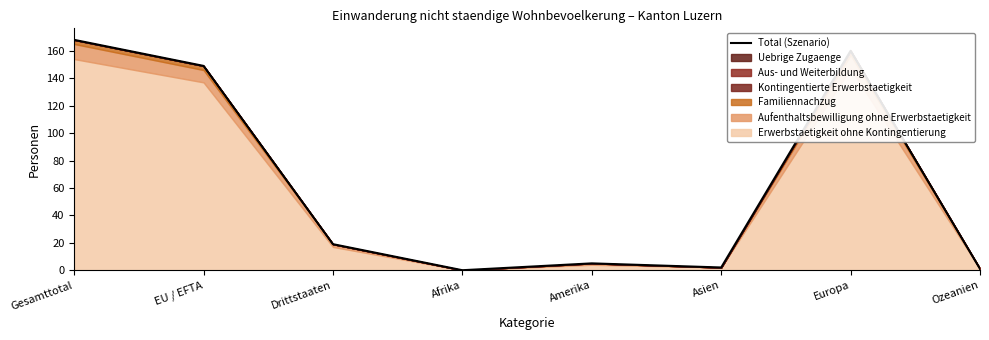

Is it true that the value at EU / EFTA is 149?

True